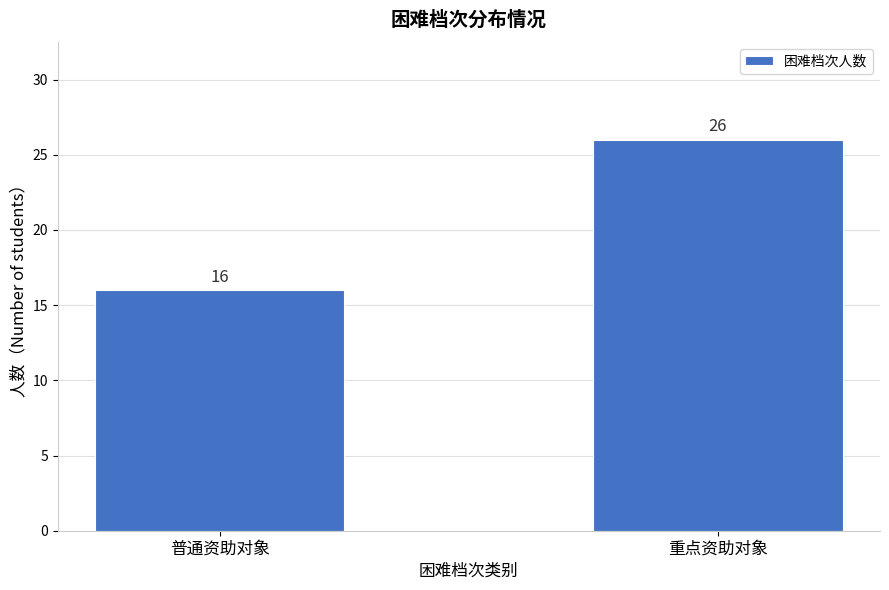

Reading left to right, what are all the values shown in this chart?

普通资助对象=16	重点资助对象=26